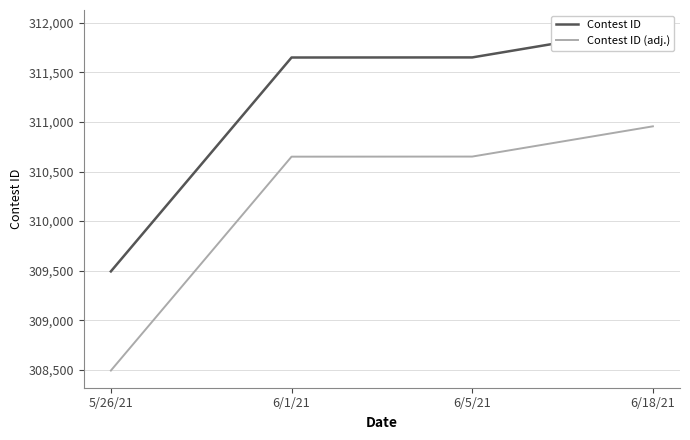

Reading right to left, what are all the values shown in this chart?

Contest ID: 311956	311651	311650	309493
Contest ID (adj.): 310956	310651	310650	308493